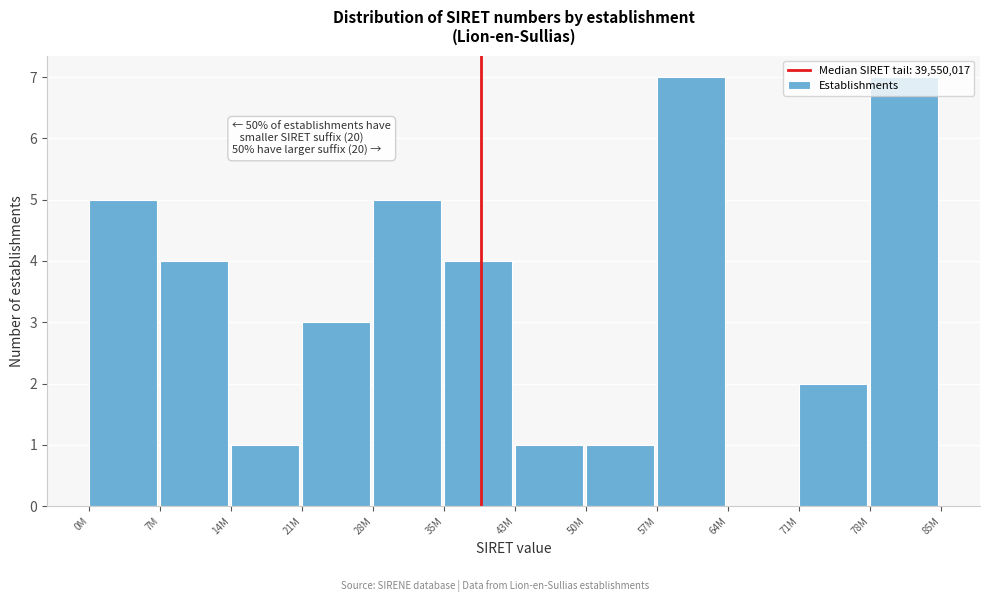

The chart shows a value of 5 at 0M. True or false?

True